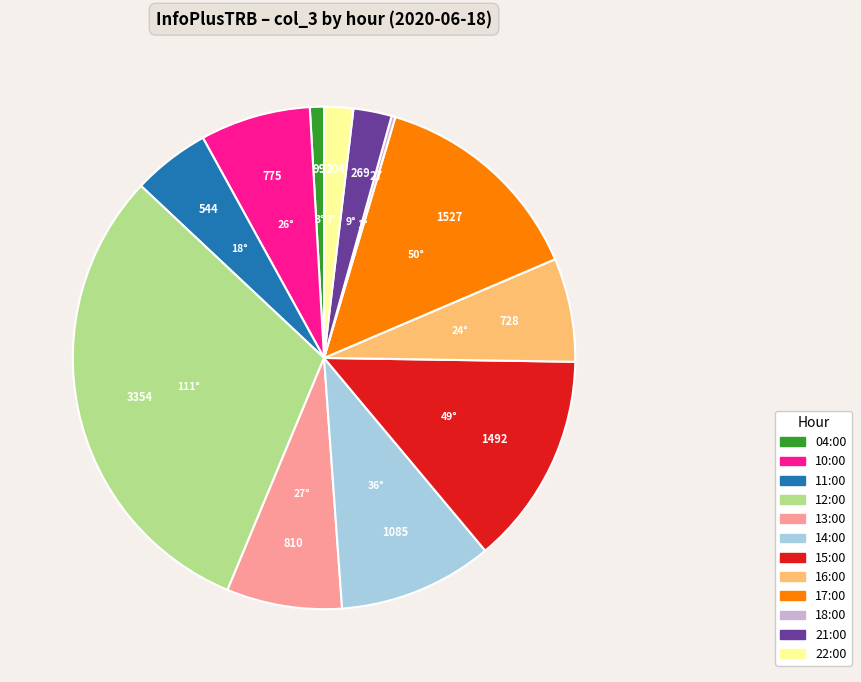

Does any single category account for the majority?

No